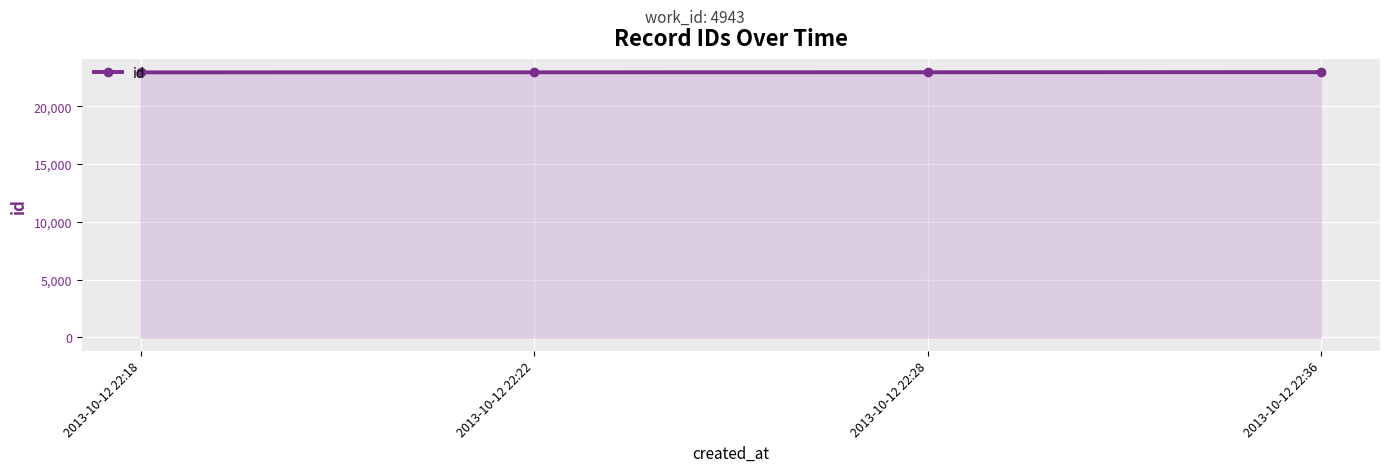

What is the sum of the values at 2013-10-12 22:18 and 2013-10-12 22:22?

45875